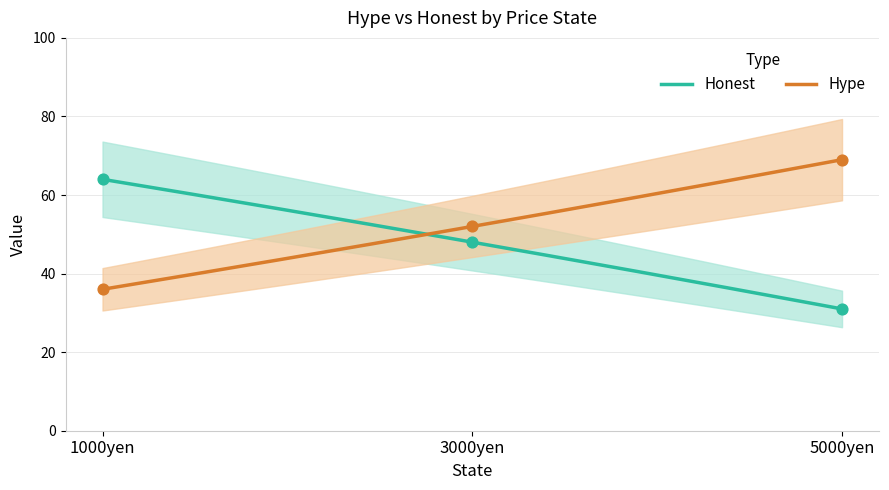

Is the value of Honest at 1000yen greater than the value of Hype at 3000yen?

No